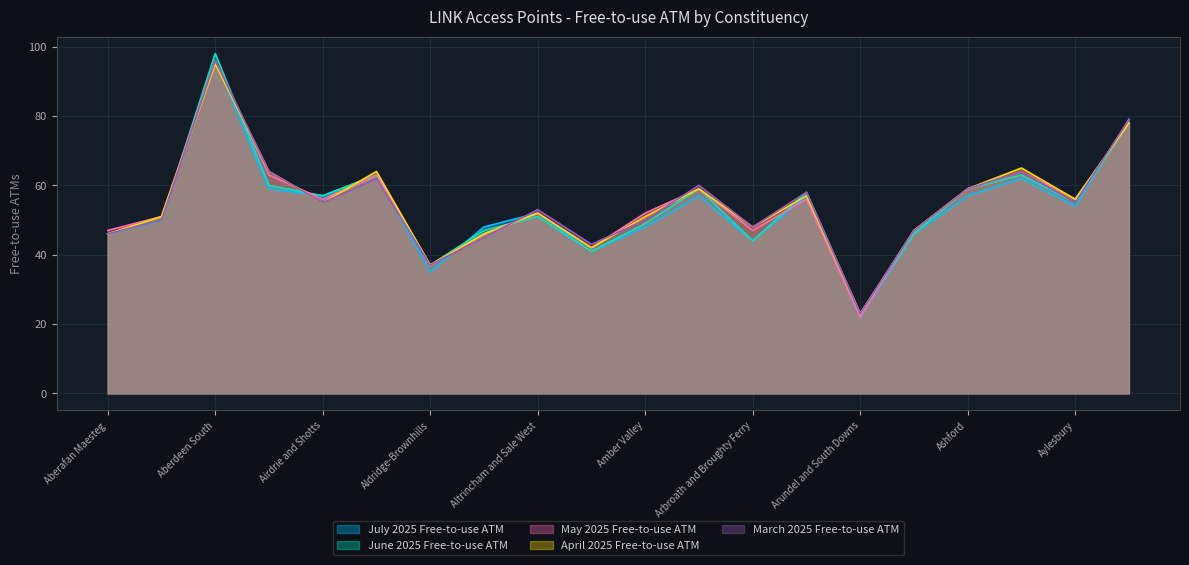

Where does the May 2025 Free-to-use ATM series first go above 56?

Aberdeen South